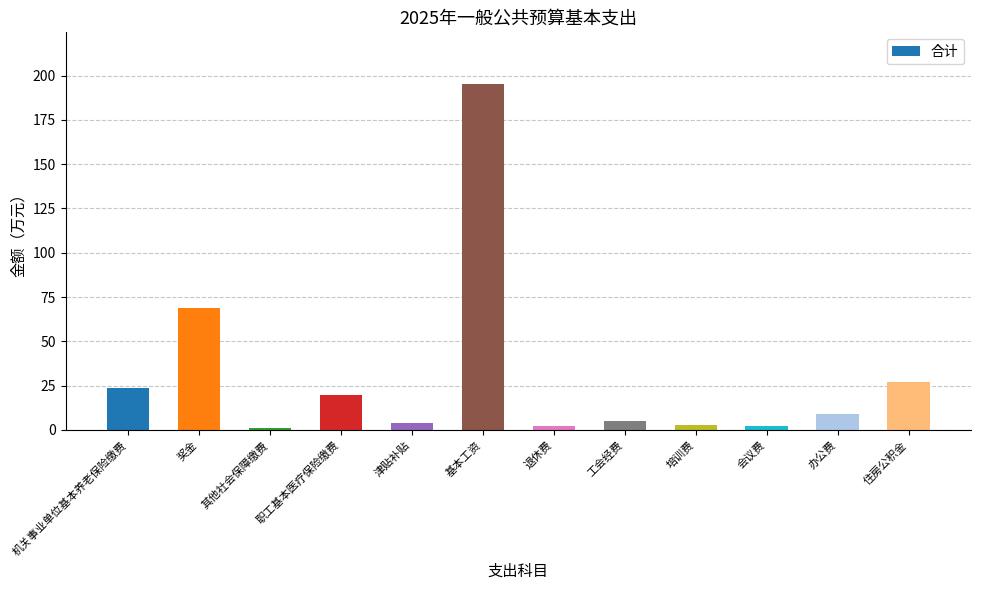

What is the difference between the maximum and minimum values?

194.1